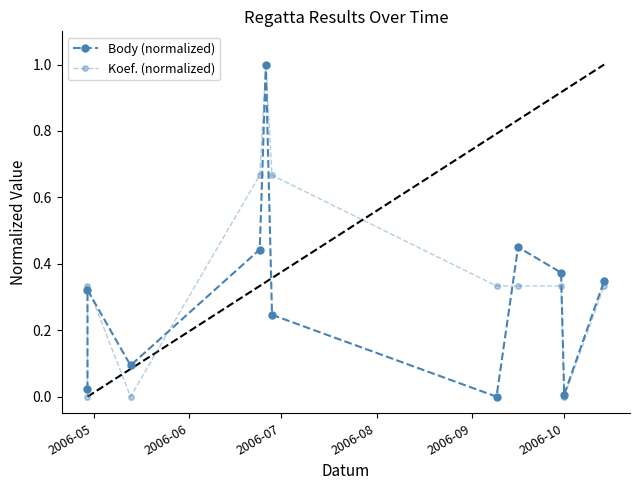

How many lines are shown in the chart?

2